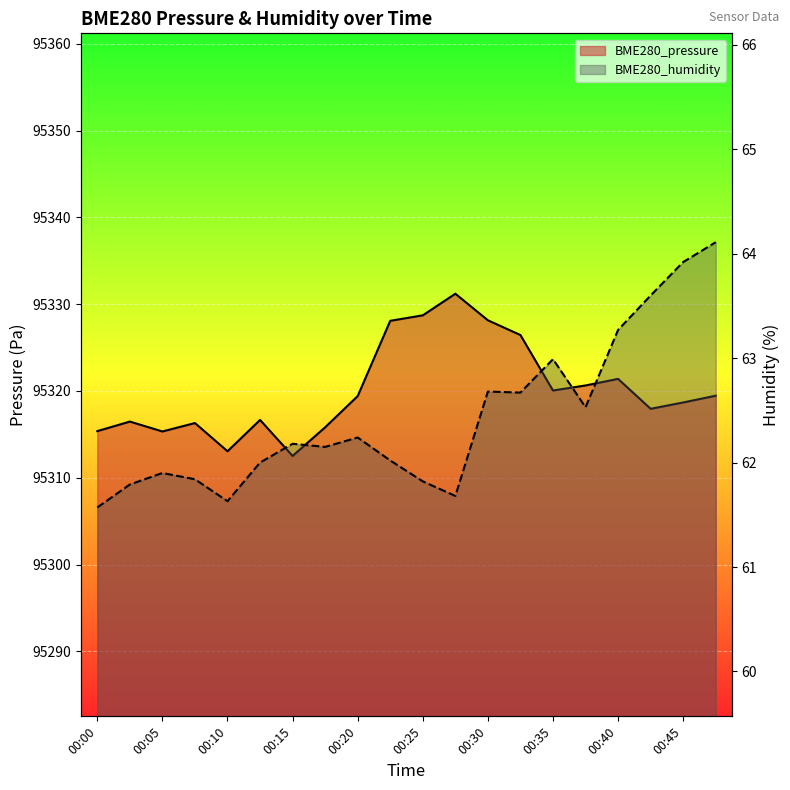

At 00:25, list the series in order from smallest to largest.

BME280_humidity, BME280_pressure